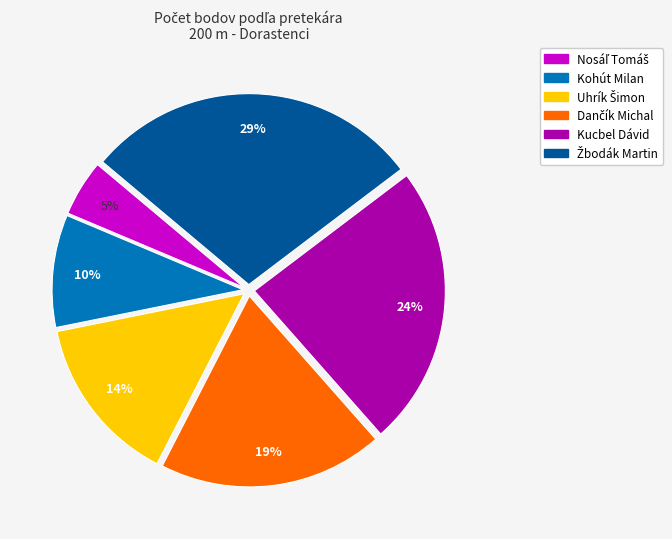

The Kohút Milan slice represents 10% of the pie. True or false?

True